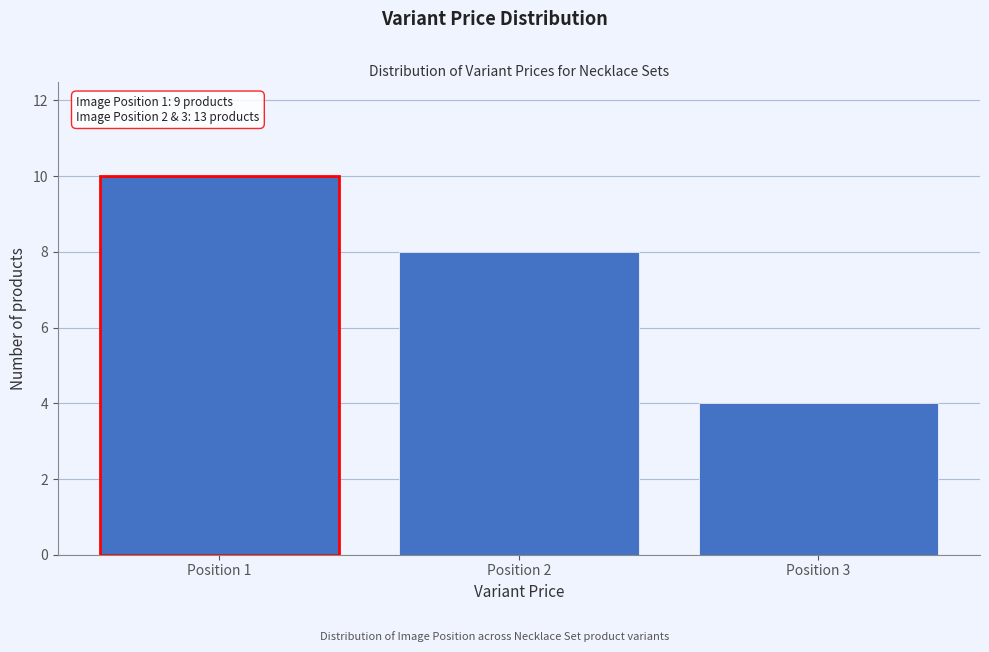

Reading left to right, what are all the values shown in this chart?

10	8	4